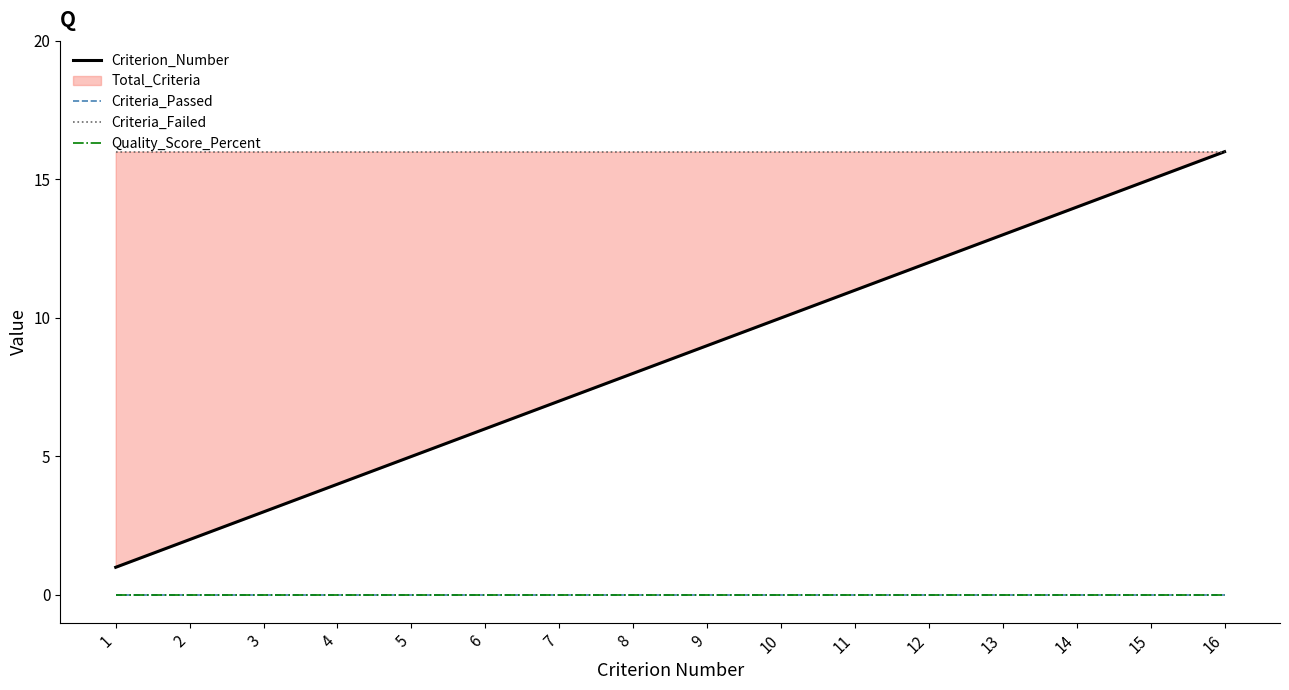

What is the lowest value of the Criterion_Number series?

1